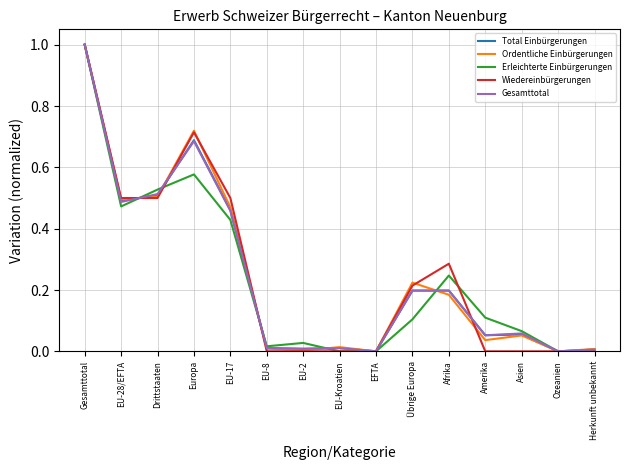

At which category is the sum across all series the highest?

Gesamttotal